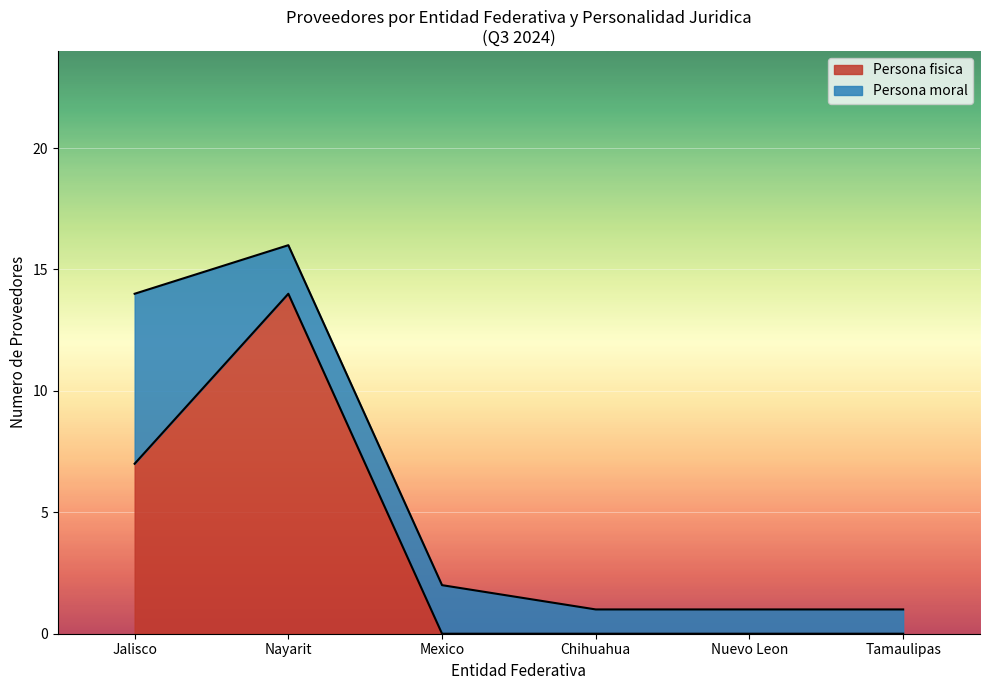

The Persona fisica series shows 6 at Nuevo Leon. True or false?

False